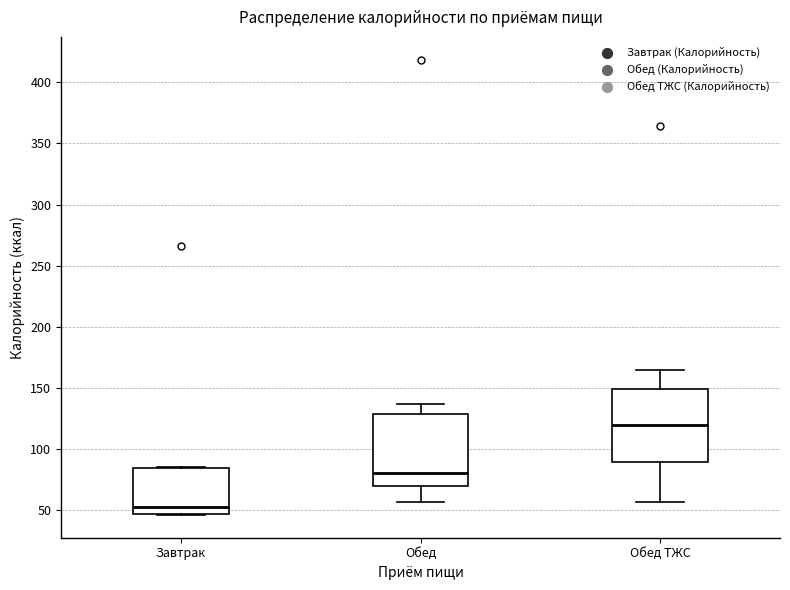

Where is the upper edge of the box for Обед ТЖС on the y-axis? The values are not printed on the chart, so give them approximately, as read against the axis.

150